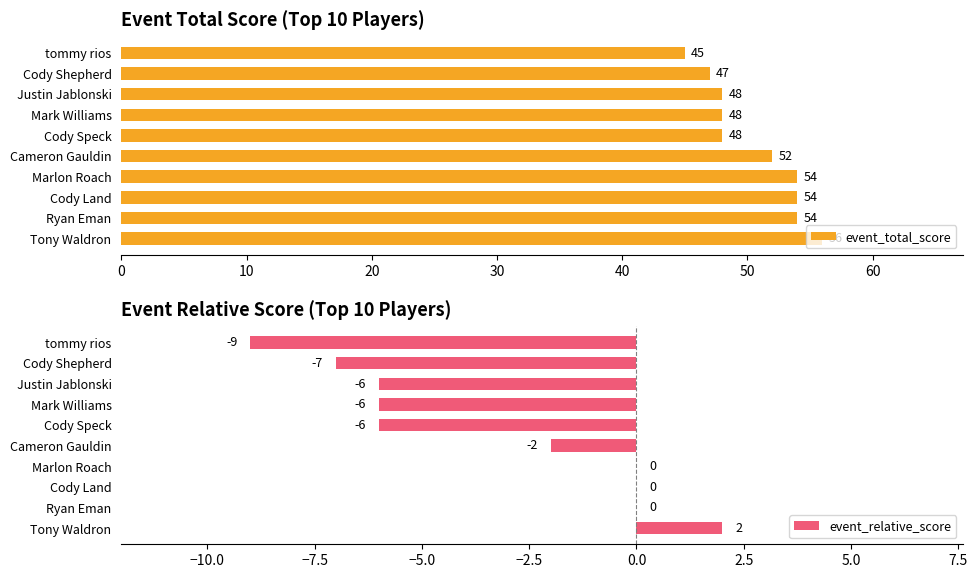

What are all the series names shown in the legend?

event_total_score, event_relative_score